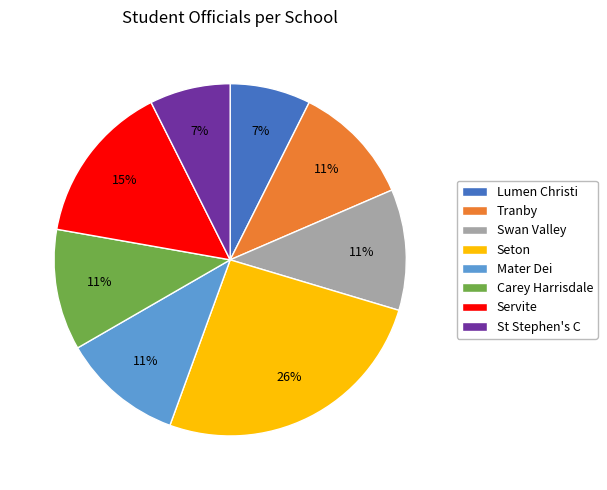

To the nearest percent, what portion does Lumen Christi represent?

7%